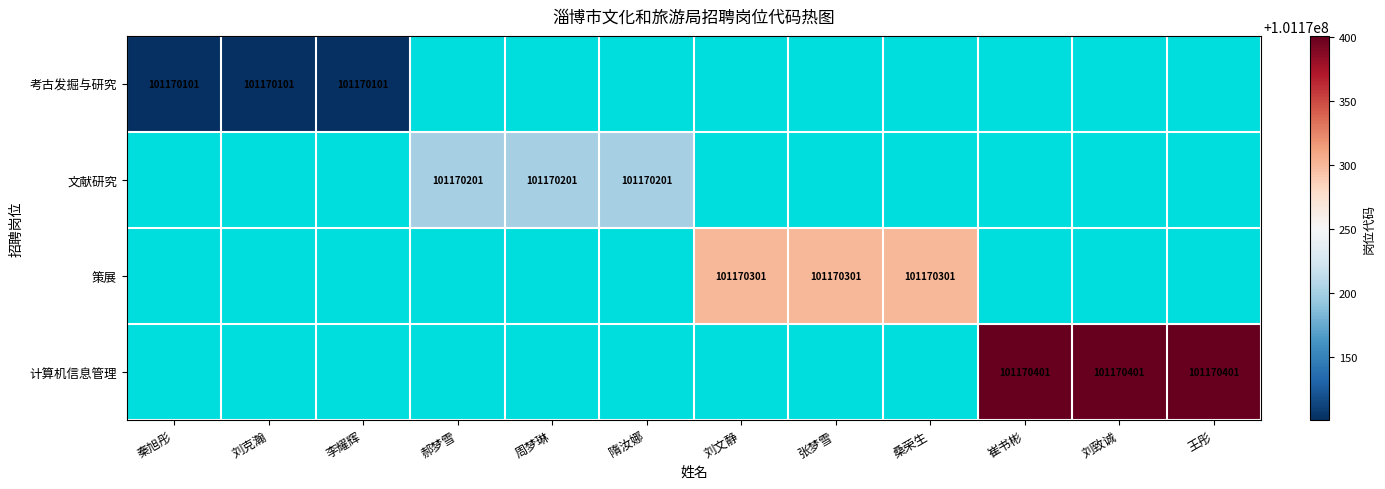

At which label is 考古发掘与研究 closest to 101170101?

秦旭彤